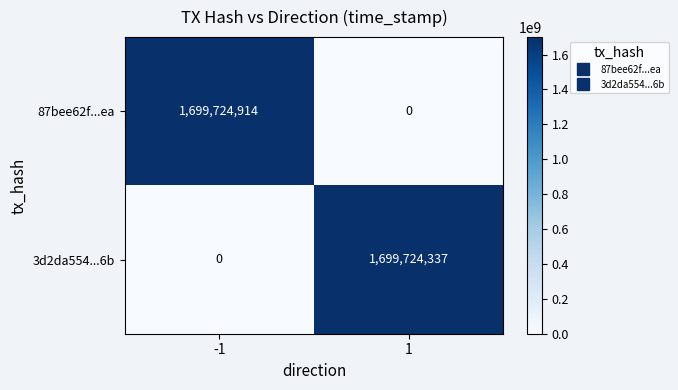

Which series has the largest total across all categories?

87bee62f...ea